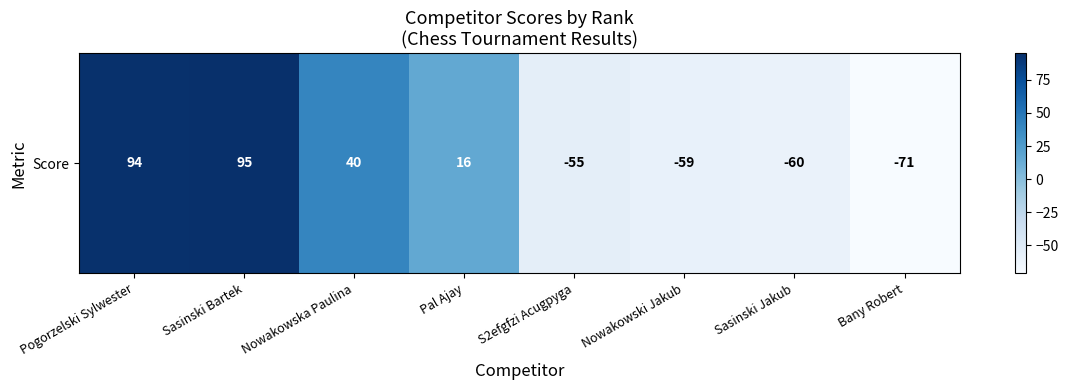

Which has a higher value, Sasinski Jakub or Nowakowski Jakub?

Nowakowski Jakub